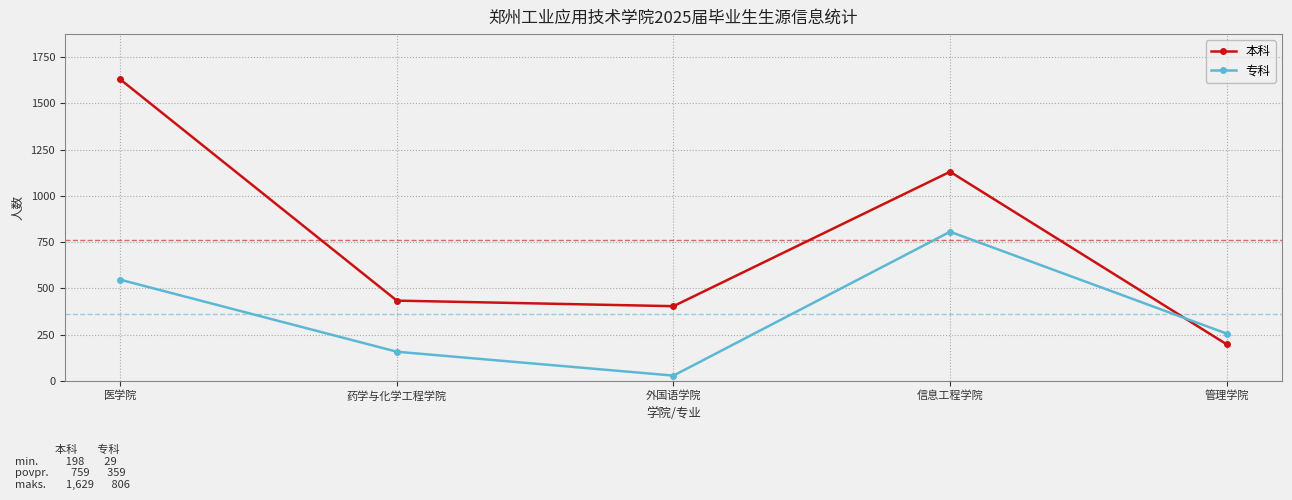

How many data points in 本科 are less than 434?

2